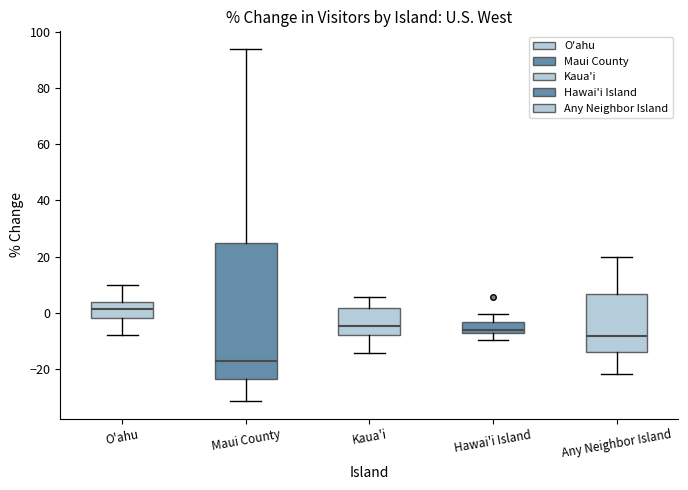

Which box is the tallest, from its lower edge to its upper edge?

Maui County